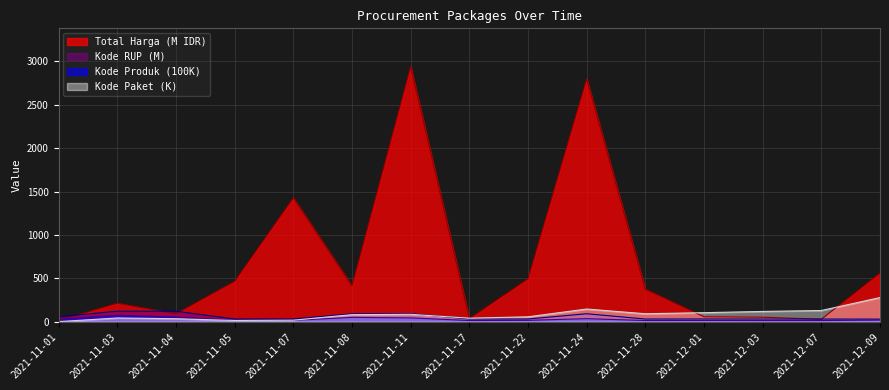

What is the value of the Kode Produk point at the 12th from the left?

13.5